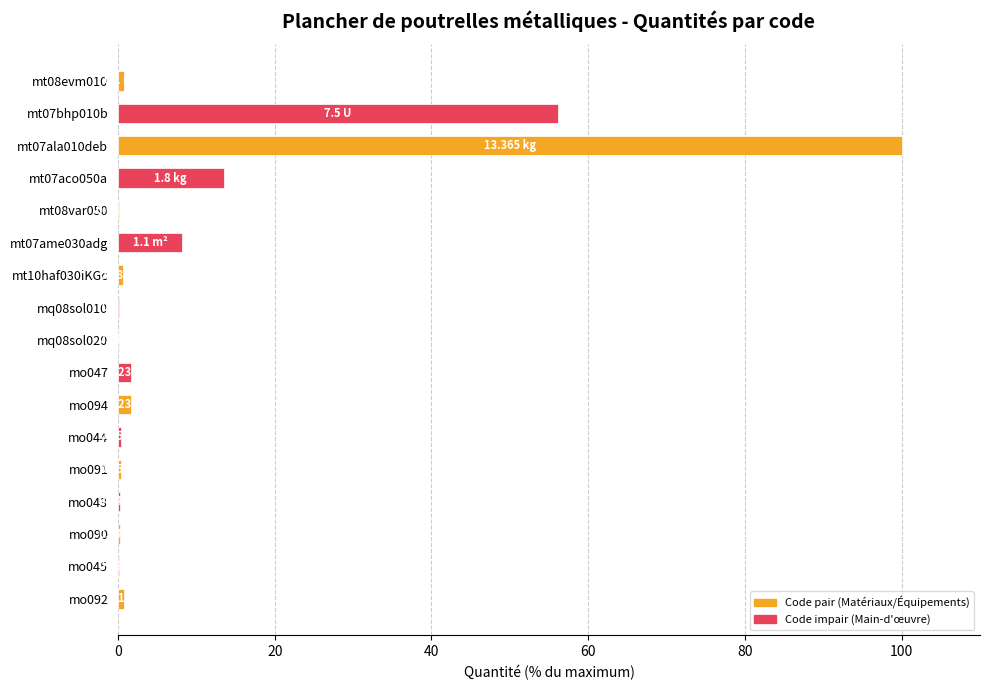

Which has a higher value, mt07ame030adg or mt07aco050a?

mt07aco050a